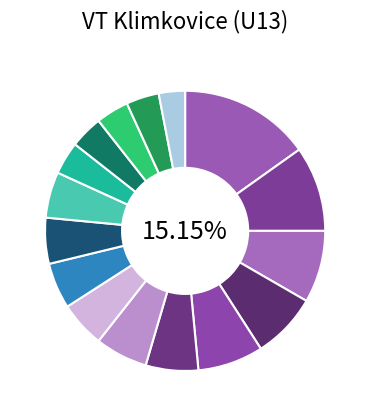

Which slice is the largest?

Škarková Anna